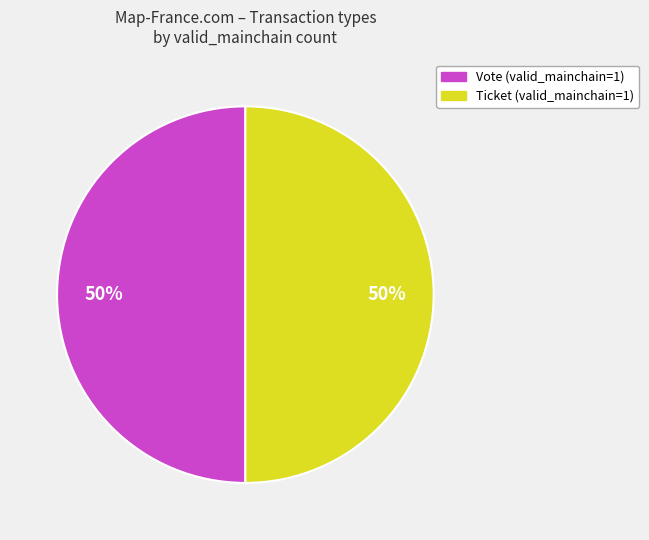

What percentage is the Ticket slice, to the nearest percent?

50%